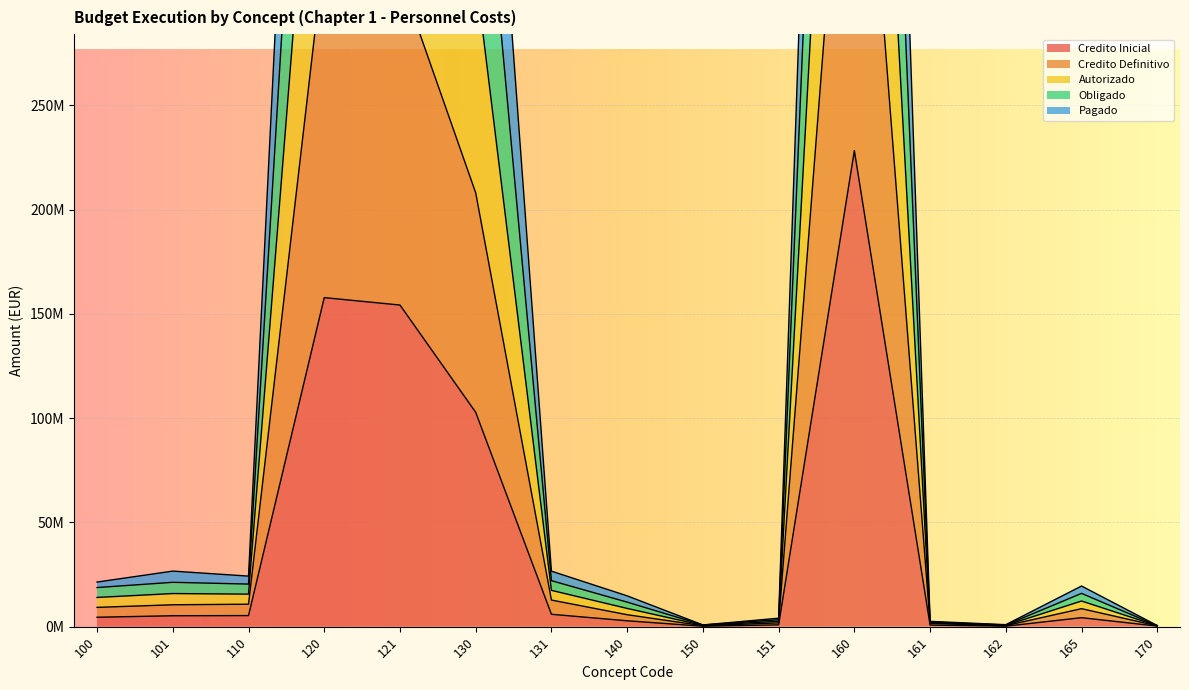

True or false: Credito Inicial and Autorizado cross at least once.

False